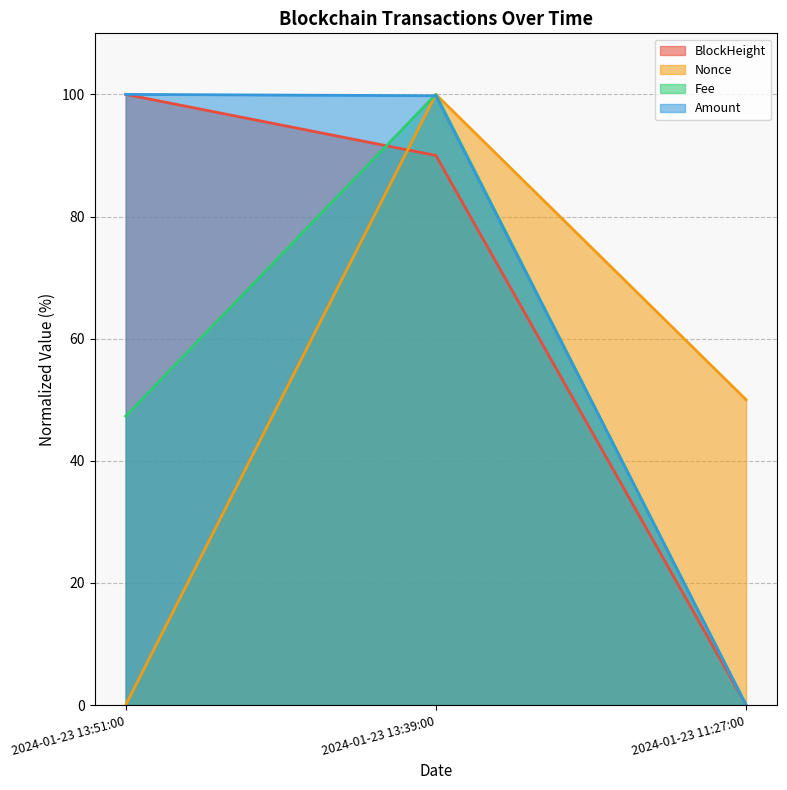

Which series has the widest spread of values?

BlockHeight